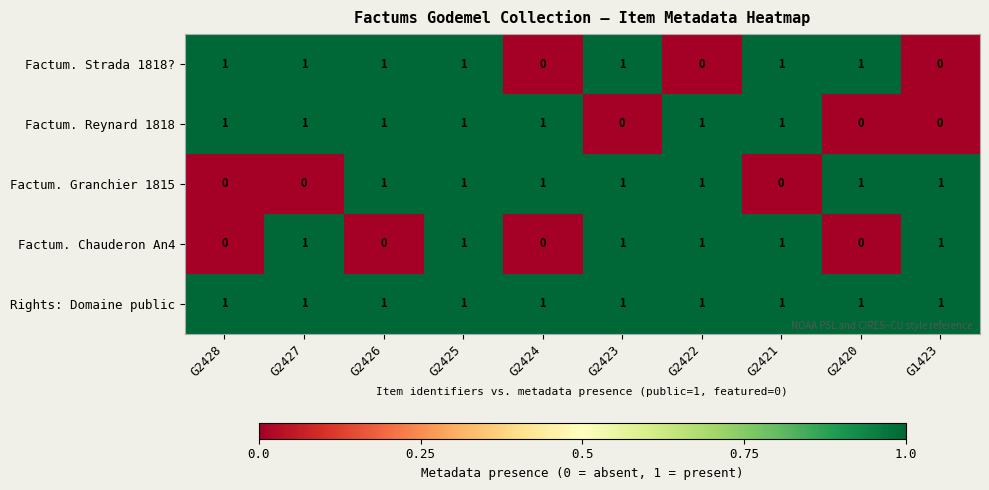

What is the total value across all series at G1423?

3